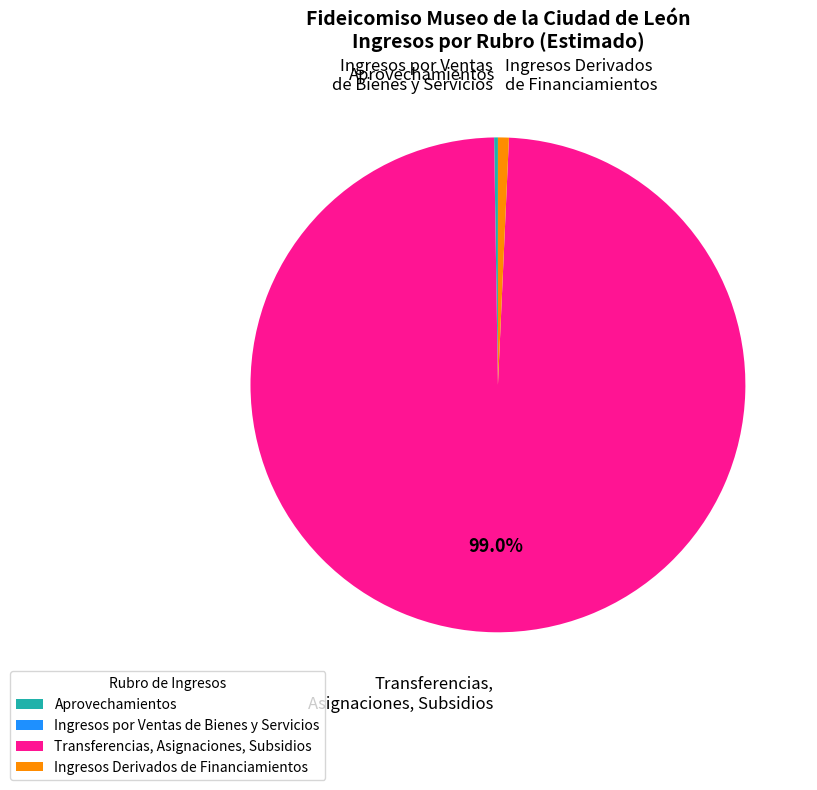

Which slice is the largest?

Transferencias, Asignaciones, Subsidios